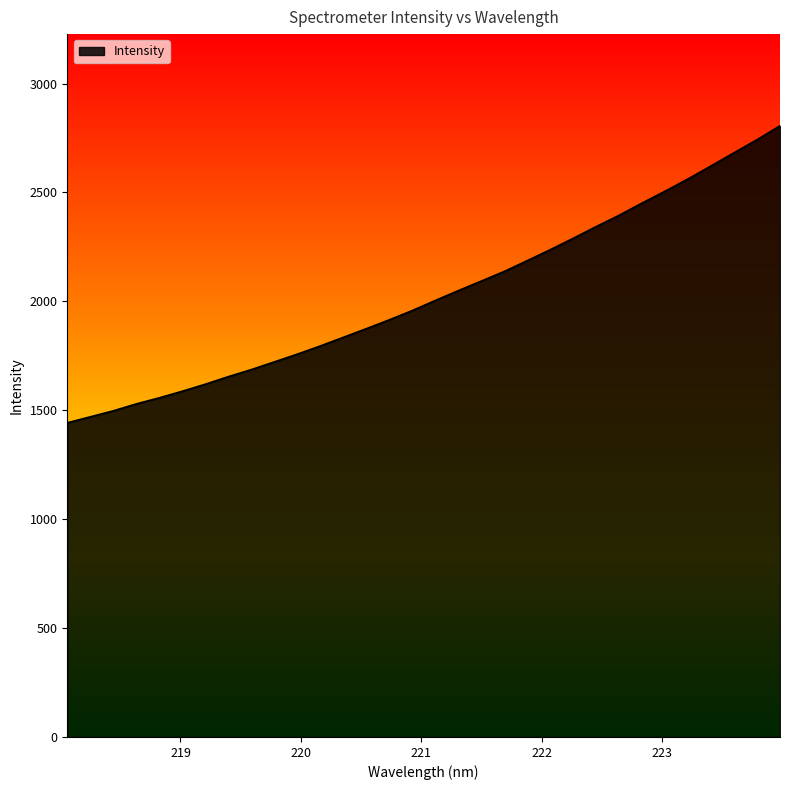

What is the difference between the maximum and minimum values?

1363.6